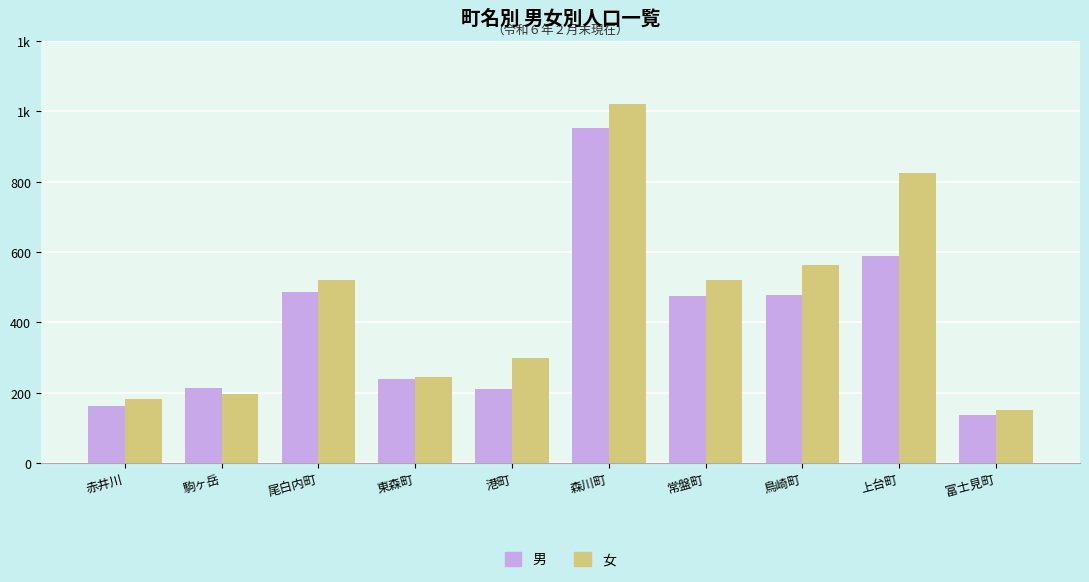

What value does the 女 series have at 赤井川, to the nearest 100?

200